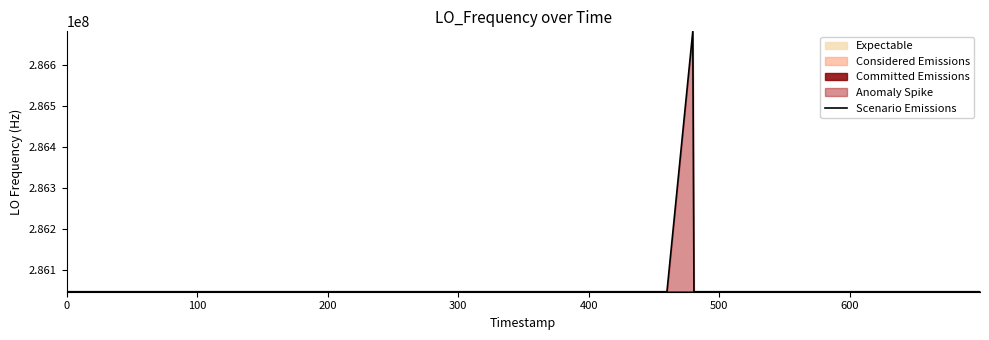

What is the greatest value displayed?

286682707.1